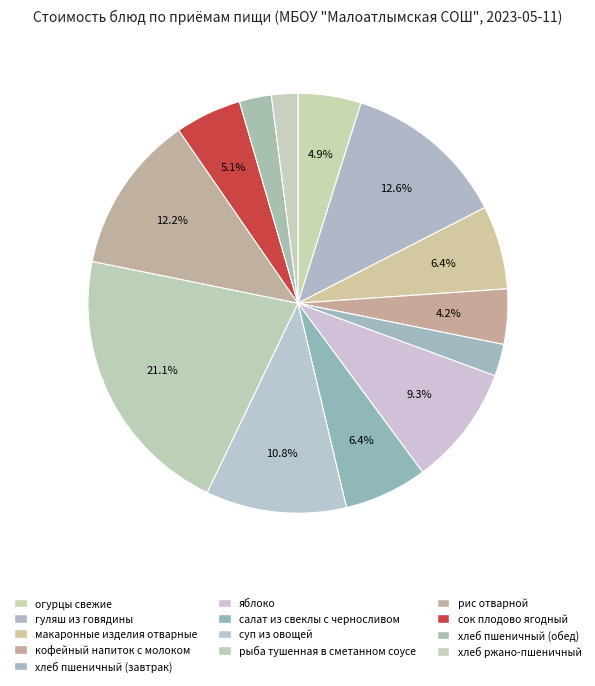

How many segments does this pie chart have?

13